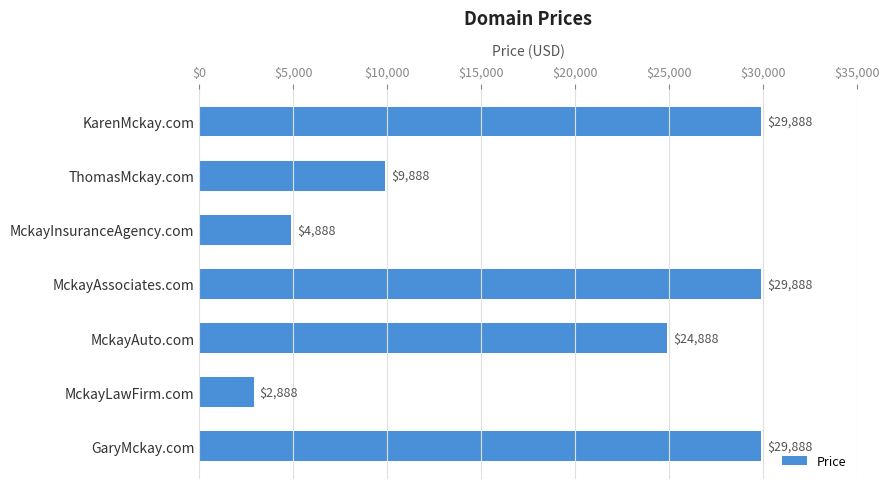

The chart shows a value of 15201 at ThomasMckay.com. True or false?

False